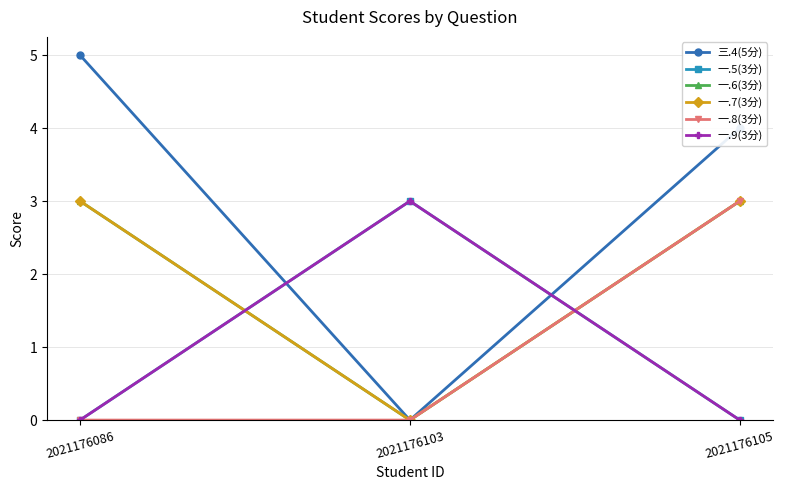

At how many categories does at least one series exceed 3?

2